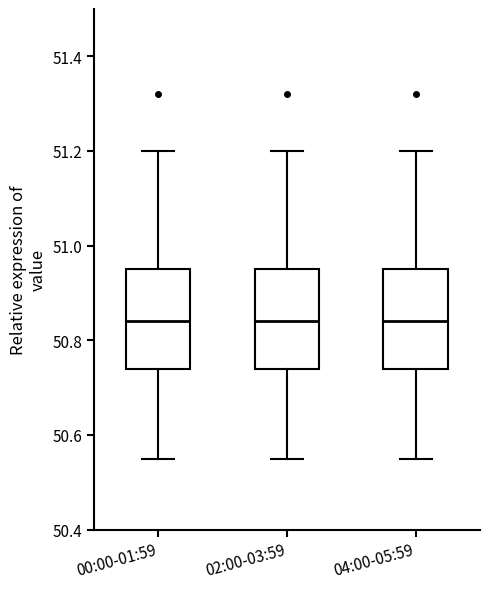

Reading left to right, transcribe this box plot: for each box, give where its median line is, the range the box spans, and where its two whiskers end, as read against the y-axis. The values are not printed on the chart, so give them approximately, as read against the axis.

00:00-01:59: median 50.84, box 50.74 to 50.96, whiskers 50.56 to 51.20
02:00-03:59: median 50.84, box 50.74 to 50.96, whiskers 50.56 to 51.20
04:00-05:59: median 50.84, box 50.74 to 50.96, whiskers 50.56 to 51.20